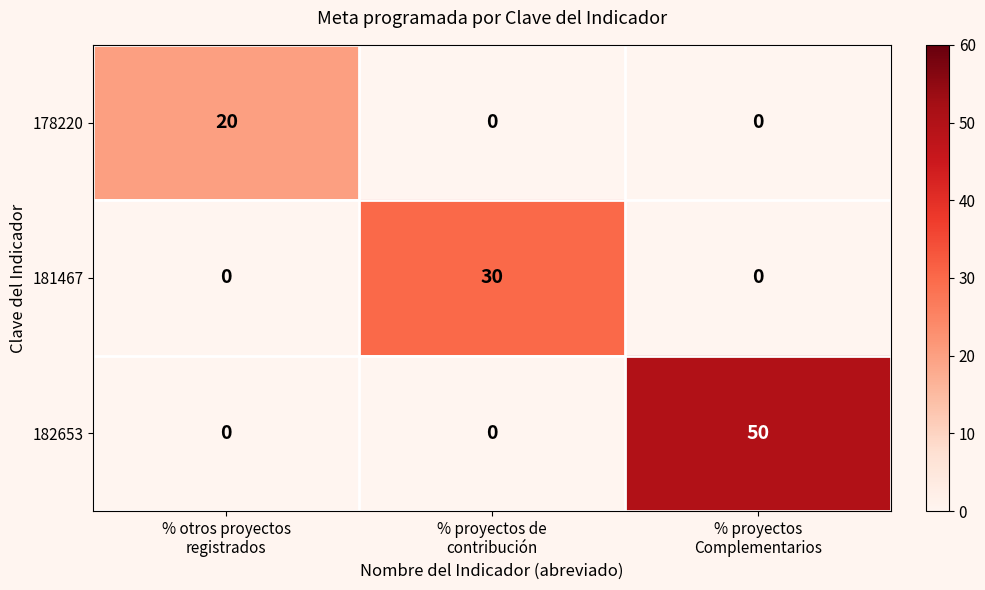

Reading left to right, what are all the values shown in this chart?

178220: 20	0	0
181467: 0	30	0
182653: 0	0	50